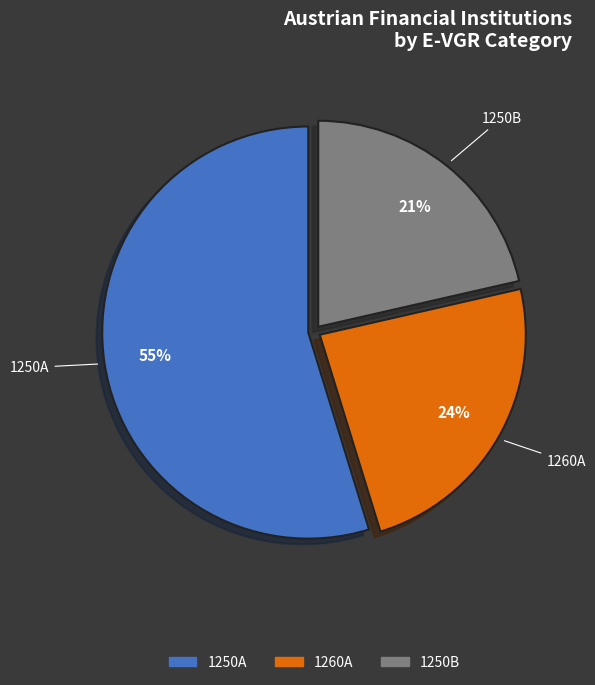

To the nearest percent, what percentage of the pie is 1260A?

24%